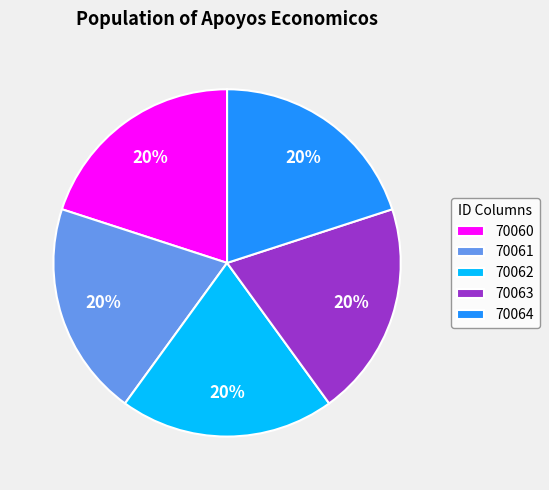

To the nearest percent, what is the average slice percentage?

20%